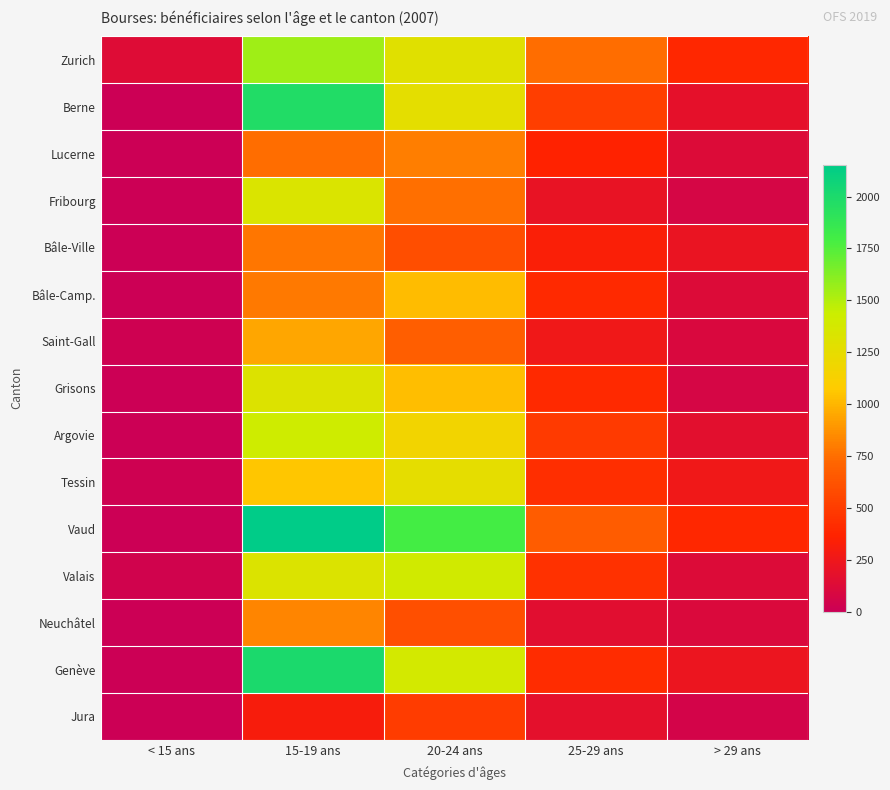

Reading right to left, extract all data points from this chart.

Zurich: > 29 ans=395	25-29 ans=741	20-24 ans=1289	15-19 ans=1553	< 15 ans=133
Berne: > 29 ans=180	25-29 ans=513	20-24 ans=1264	15-19 ans=1973	< 15 ans=2
Lucerne: > 29 ans=124	25-29 ans=363	20-24 ans=802	15-19 ans=741	< 15 ans=0
Fribourg: > 29 ans=70	25-29 ans=210	20-24 ans=757	15-19 ans=1337	< 15 ans=1
Bâle-Ville: > 29 ans=212	25-29 ans=334	20-24 ans=596	15-19 ans=779	< 15 ans=0
Bâle-Camp.: > 29 ans=118	25-29 ans=403	20-24 ans=1019	15-19 ans=789	< 15 ans=0
Saint-Gall: > 29 ans=98	25-29 ans=256	20-24 ans=676	15-19 ans=948	< 15 ans=23
Grisons: > 29 ans=68	25-29 ans=396	20-24 ans=1028	15-19 ans=1318	< 15 ans=2
Argovie: > 29 ans=161	25-29 ans=489	20-24 ans=1163	15-19 ans=1418	< 15 ans=0
Tessin: > 29 ans=260	25-29 ans=426	20-24 ans=1259	15-19 ans=1052	< 15 ans=25
Vaud: > 29 ans=388	25-29 ans=665	20-24 ans=1796	15-19 ans=2154	< 15 ans=4
Valais: > 29 ans=122	25-29 ans=441	20-24 ans=1404	15-19 ans=1327	< 15 ans=42
Neuchâtel: > 29 ans=108	25-29 ans=153	20-24 ans=604	15-19 ans=832	< 15 ans=0
Genève: > 29 ans=233	25-29 ans=420	20-24 ans=1388	15-19 ans=2010	< 15 ans=3
Jura: > 29 ans=56	25-29 ans=172	20-24 ans=497	15-19 ans=304	< 15 ans=3